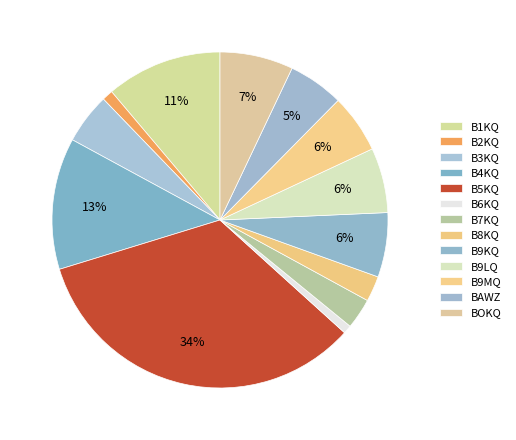

What is the ratio of the value at B4KQ to the value at B9MQ?

2.2